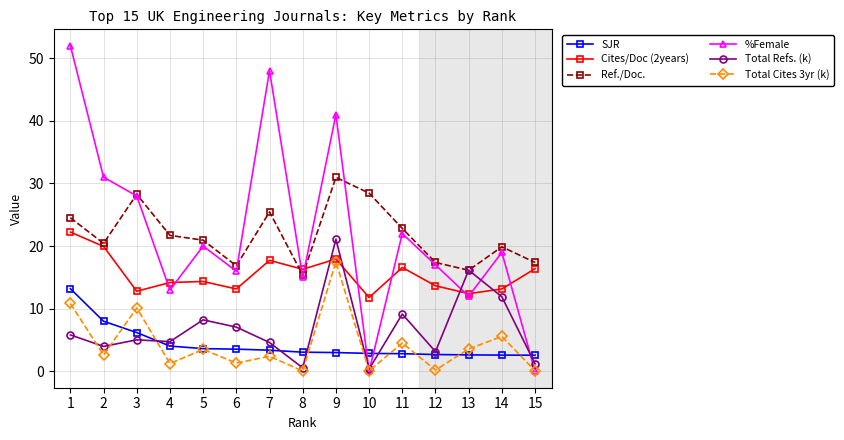

Is the value of Total Refs. (k) at 1 greater than the value of Ref./Doc. at 2?

No